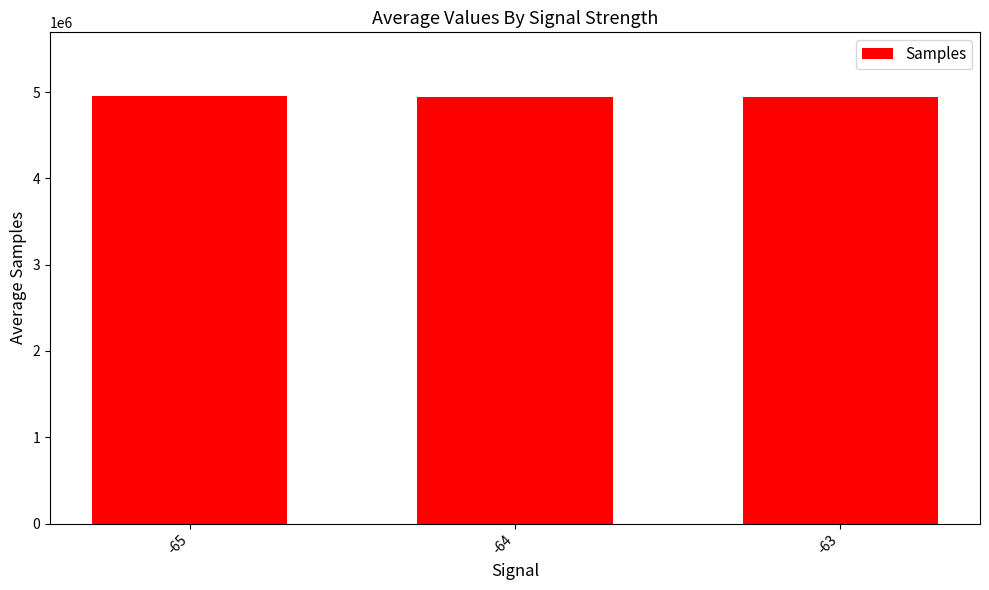

What is the average value?

4948290.7